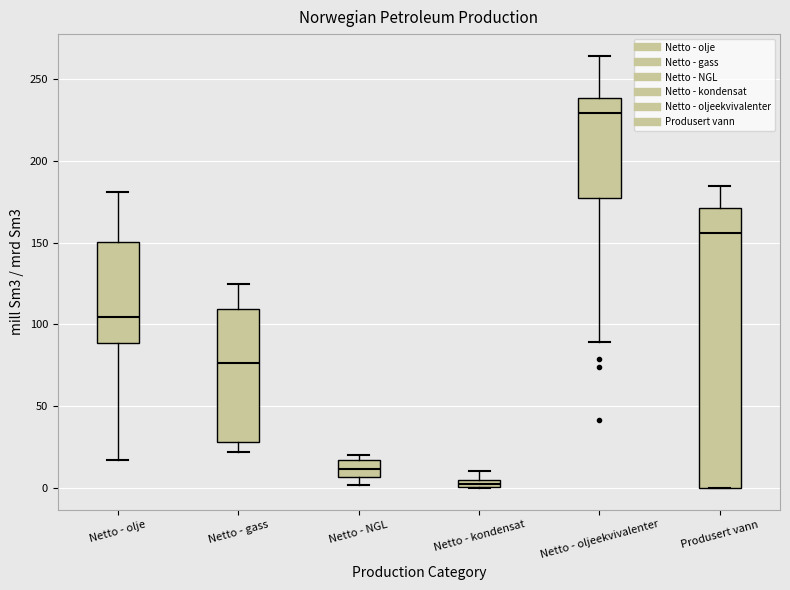

Which box has the highest median line?

Netto - oljeekvivalenter